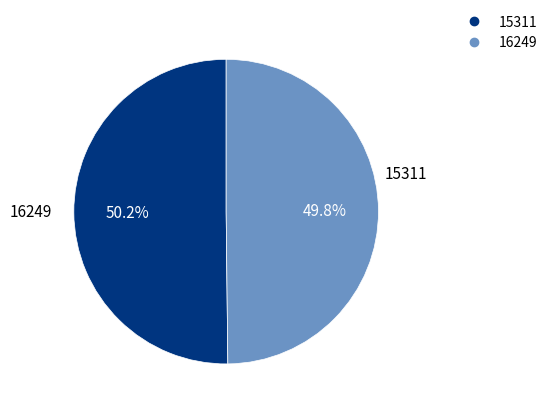

To the nearest percent, what portion does 15311 represent?

50%